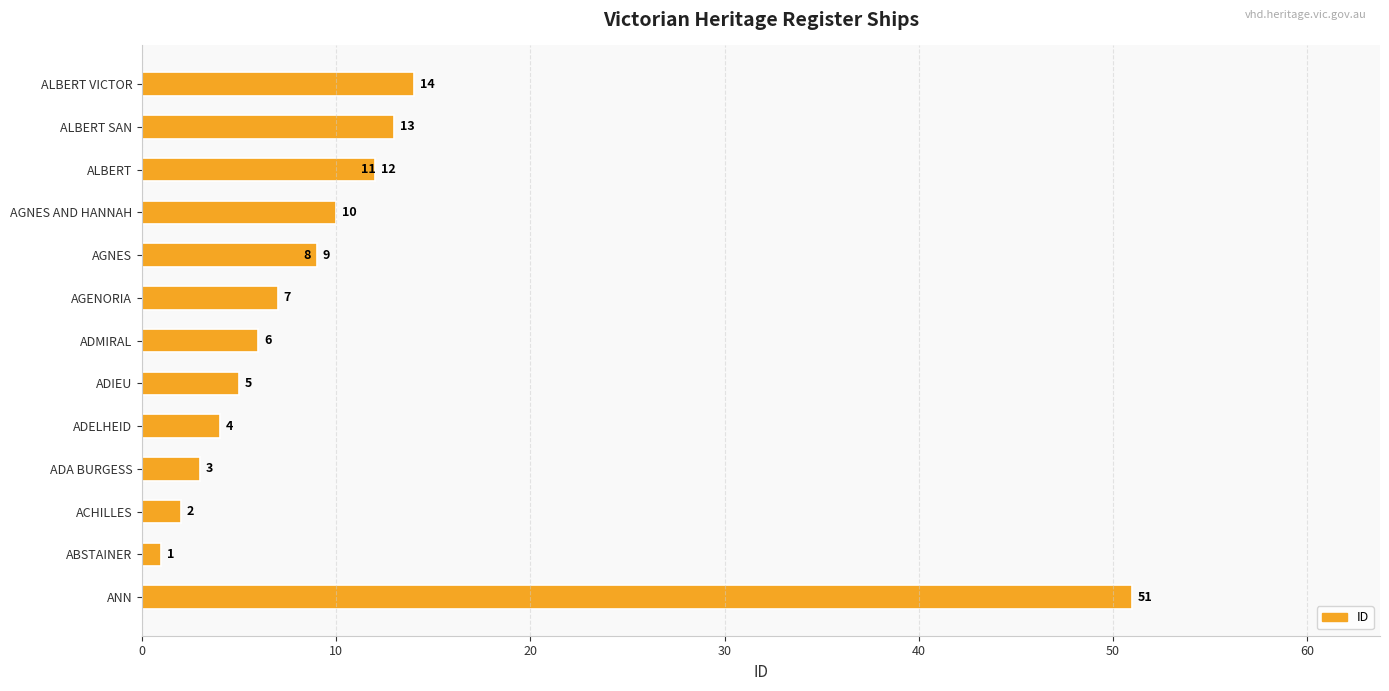

What is the difference between the maximum and second lowest values?

49